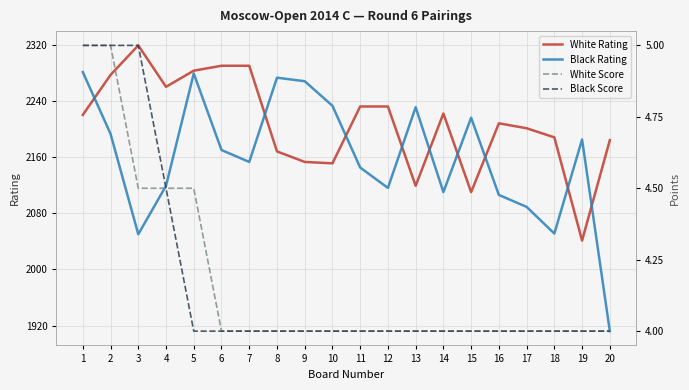

Reading left to right, list all the values displayed in this chart.

White Rating: 1=2220.0	2=2277.0	3=2319.0	4=2260.0	5=2283.0	6=2290.0	7=2290.0	8=2168.0	9=2153.0	10=2151.0	11=2232.0	12=2232.0	13=2119.0	14=2222.0	15=2110.0	16=2208.0	17=2201.0	18=2188.0	19=2041.0	20=2184.0
Black Rating: 1=2281.0	2=2193.0	3=2050.0	4=2119.0	5=2279.0	6=2170.0	7=2153.0	8=2273.0	9=2268.0	10=2233.0	11=2145.0	12=2116.0	13=2231.0	14=2110.0	15=2216.0	16=2106.0	17=2089.0	18=2051.0	19=2185.0	20=1912.0
White Score: 1=5.0	2=5.0	3=4.5	4=4.5	5=4.5	6=4.0	7=4.0	8=4.0	9=4.0	10=4.0	11=4.0	12=4.0	13=4.0	14=4.0	15=4.0	16=4.0	17=4.0	18=4.0	19=4.0	20=4.0
Black Score: 1=5.0	2=5.0	3=5.0	4=4.5	5=4.0	6=4.0	7=4.0	8=4.0	9=4.0	10=4.0	11=4.0	12=4.0	13=4.0	14=4.0	15=4.0	16=4.0	17=4.0	18=4.0	19=4.0	20=4.0